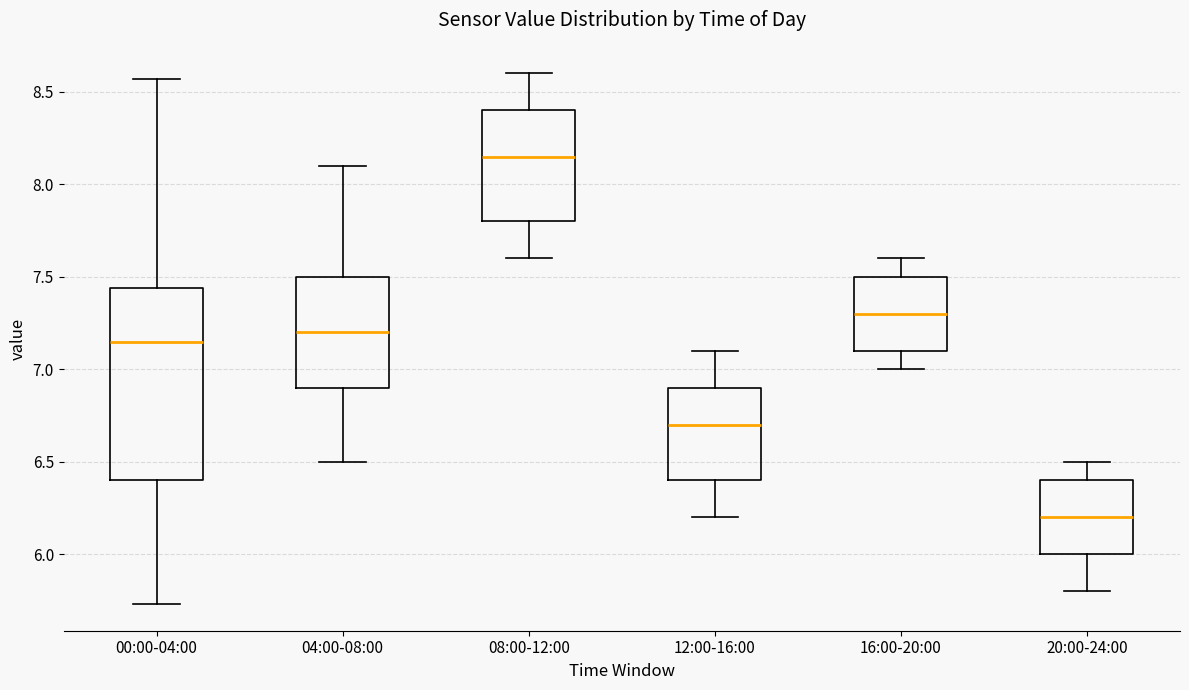

Which box has the lowest median line?

20:00-24:00